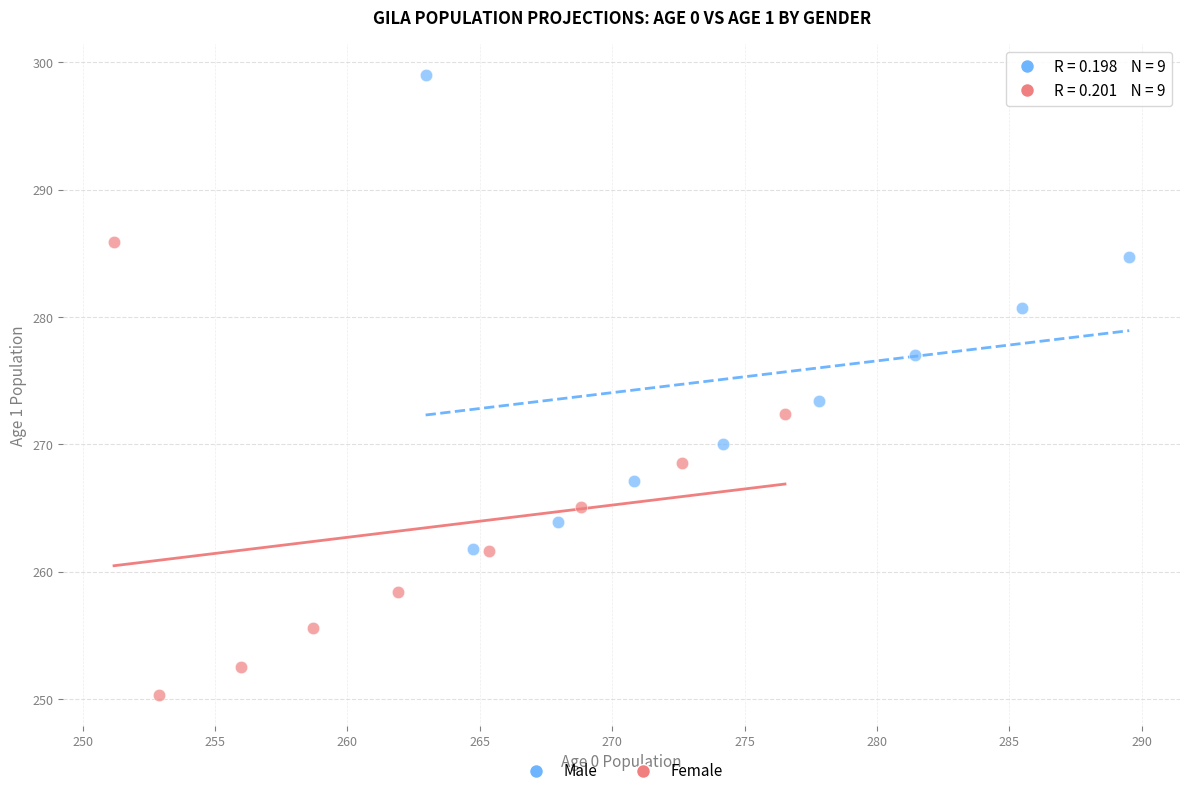

Which series reaches the minimum Y coordinate?

Female